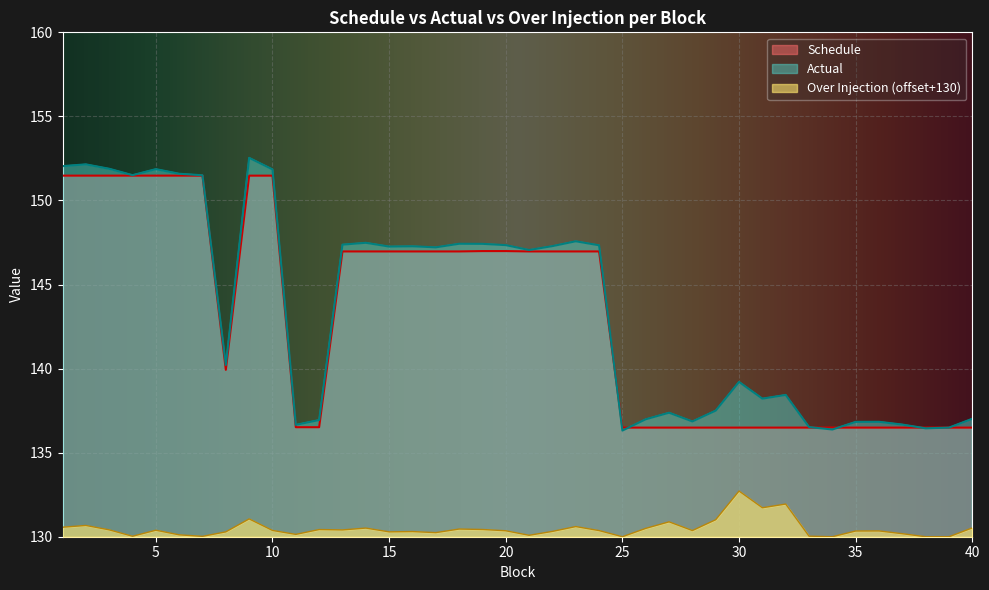

What is the lowest value of the Schedule series?

136.5